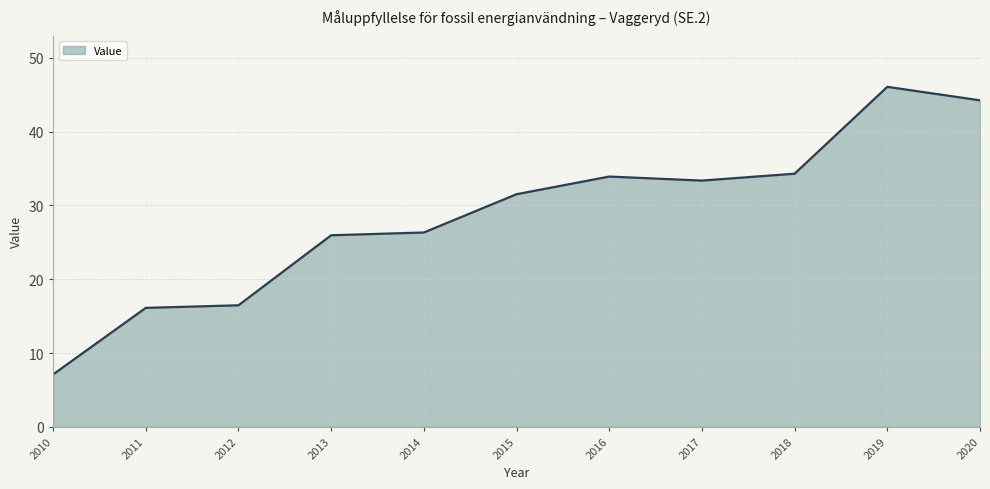

What value does the data have at 2015?

31.5